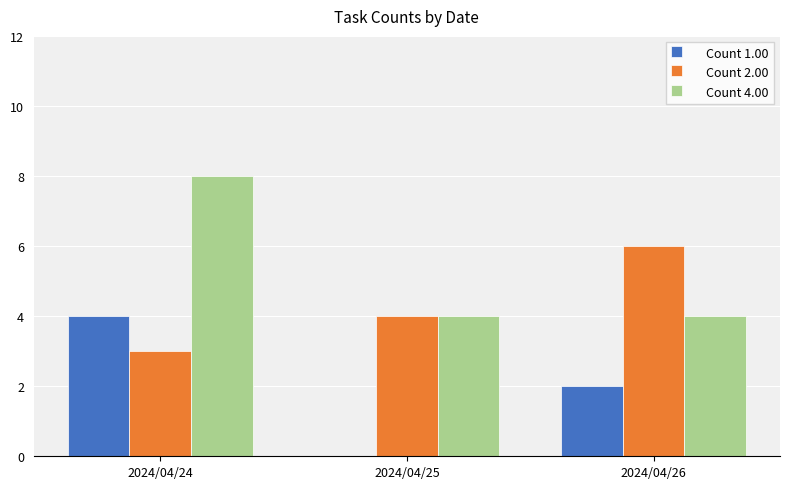

True or false: Count 2.00 has a value of 4 at 2024/04/25.

True